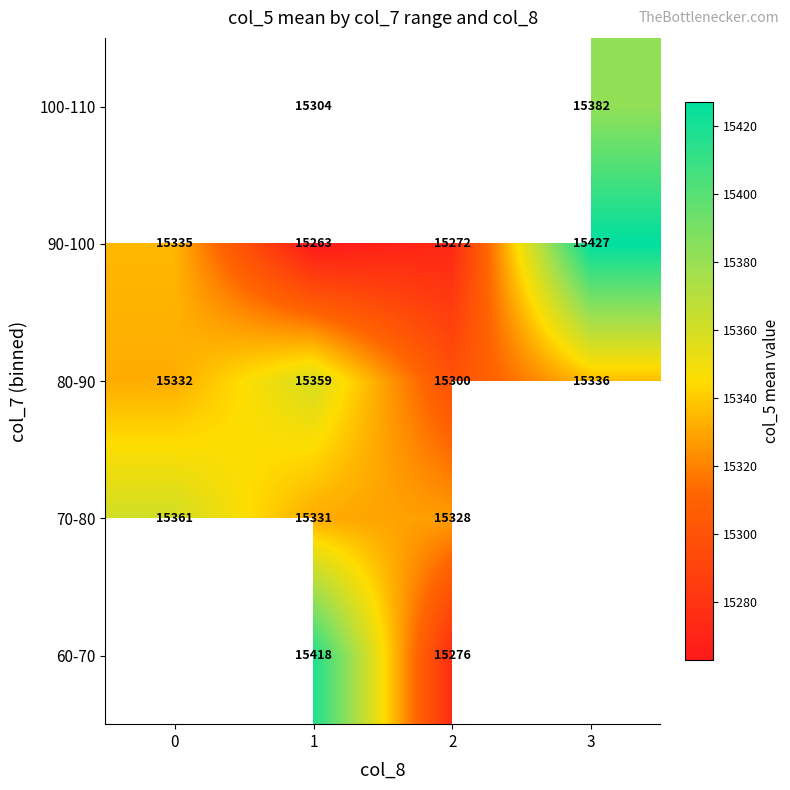

List the labels in order of 90-100 value, largest first.

3, 0, 2, 1